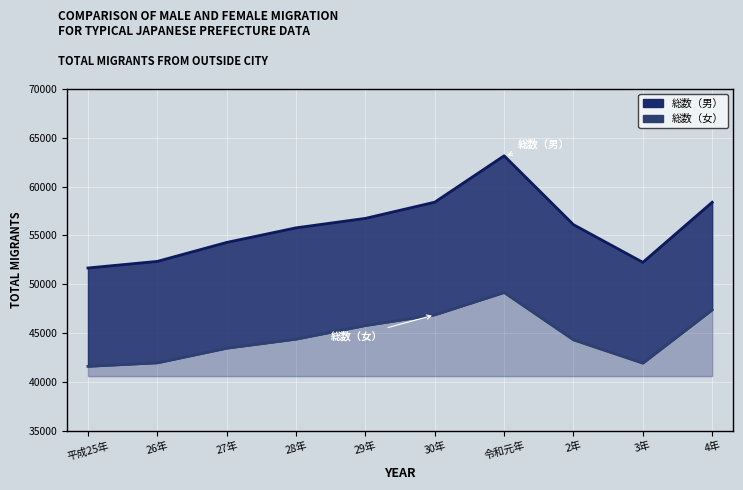

What is the label of the 2nd point from the right?

3年